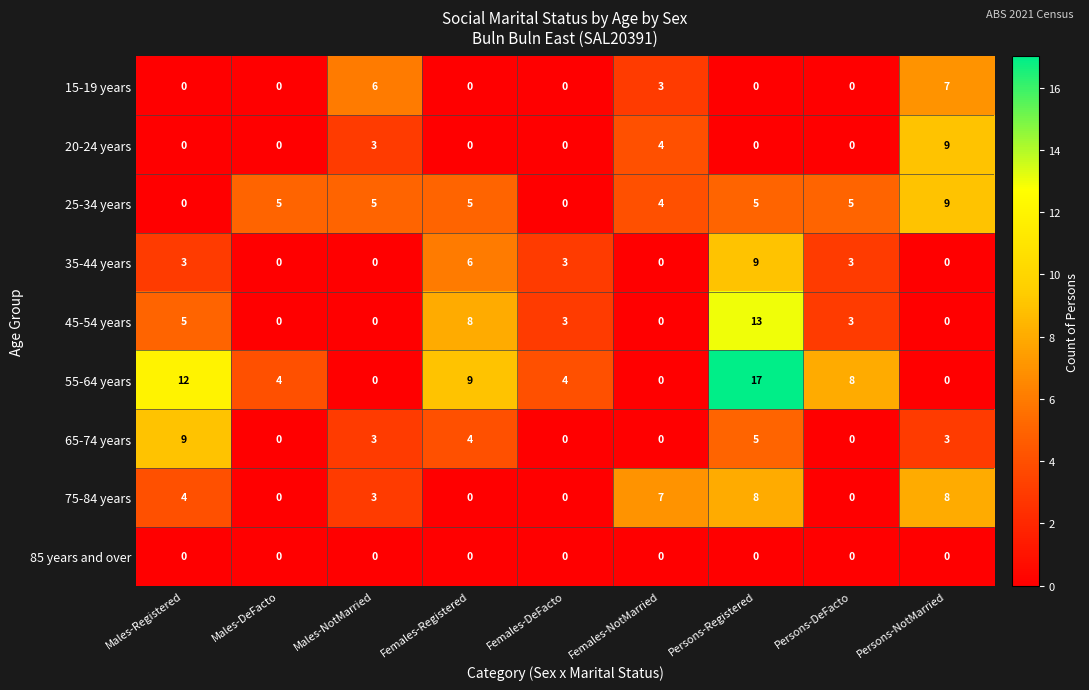

Is the value of 15-19 years at Females-DeFacto greater than the value of 65-74 years at Males-Registered?

No